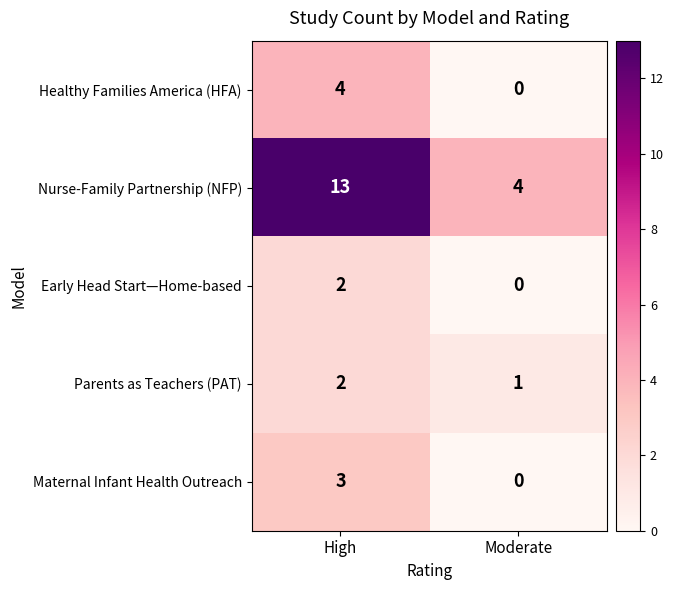

Reading left to right, what are all the values shown in this chart?

Healthy Families America (HFA): 4	0
Nurse-Family Partnership (NFP): 13	4
Early Head Start—Home-based: 2	0
Parents as Teachers (PAT): 2	1
Maternal Infant Health Outreach: 3	0